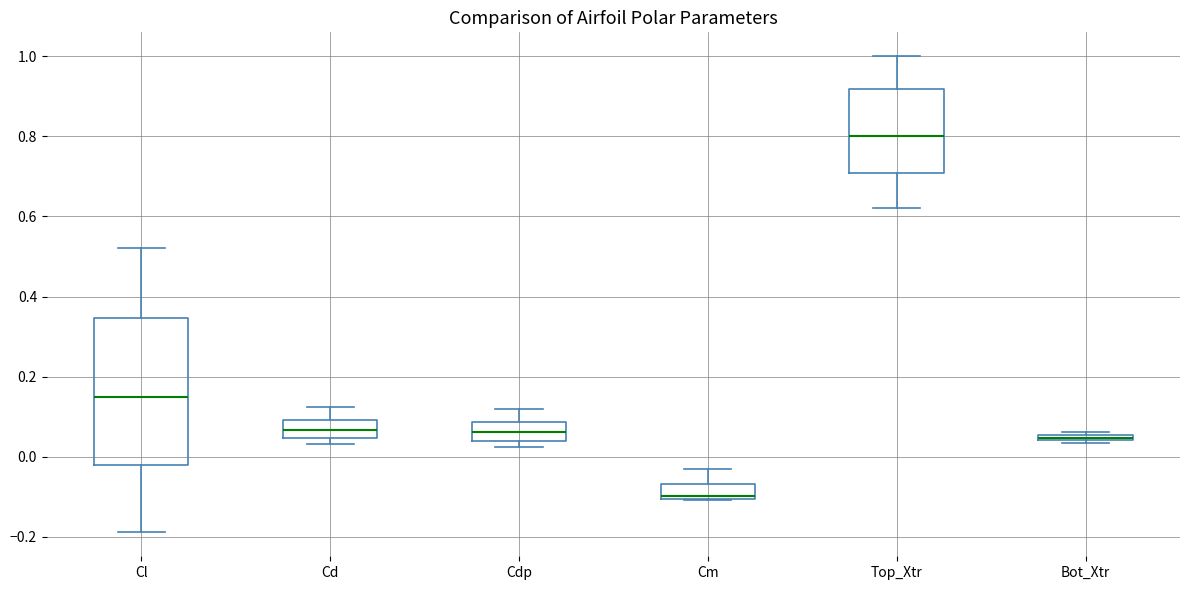

Where does the median line of the box for Cdp sit on the y-axis? The values are not printed on the chart, so give them approximately, as read against the axis.

0.06